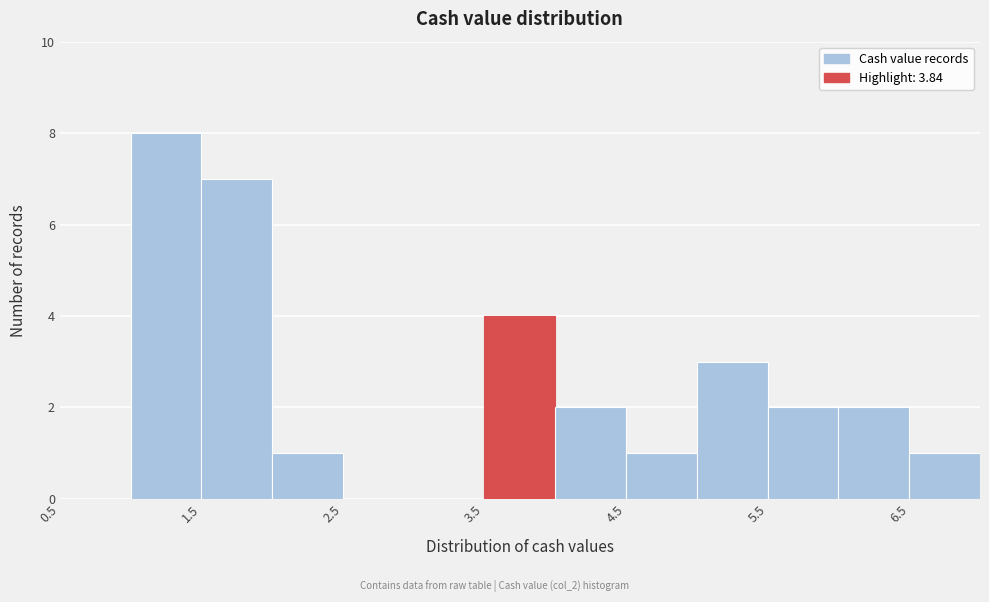

Over which range of the x-axis is the bar tallest?

1.0 to 1.5